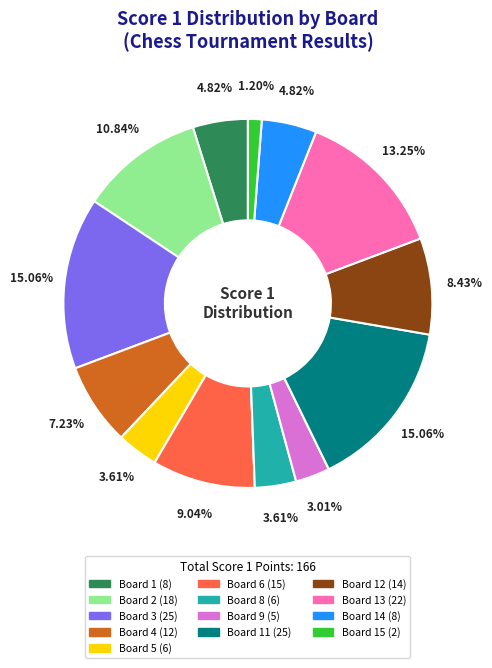

Is there a majority slice in this chart?

No